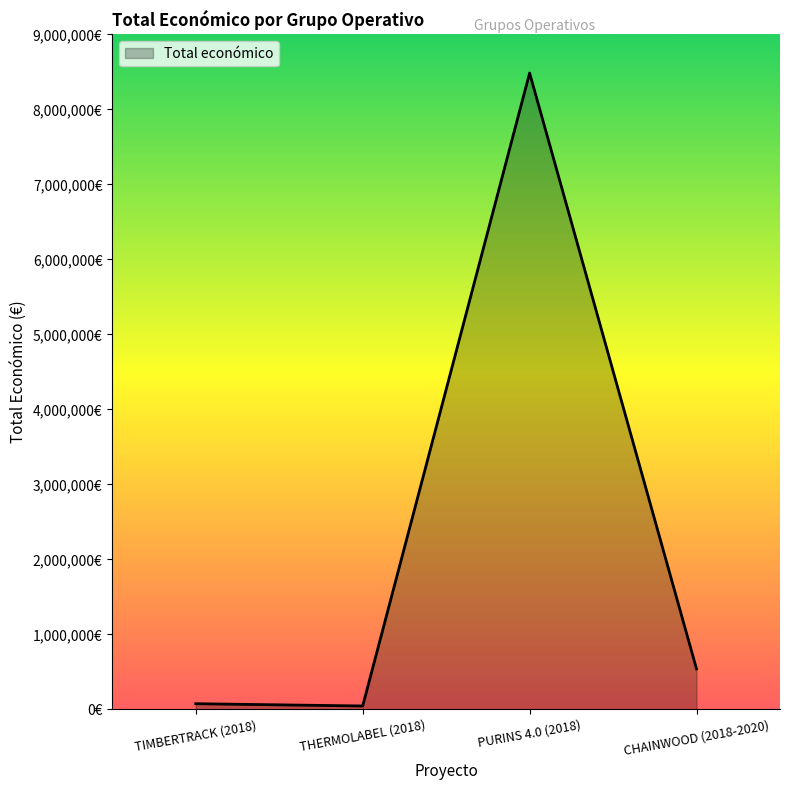

What position from the right is TIMBERTRACK (2018)?

4